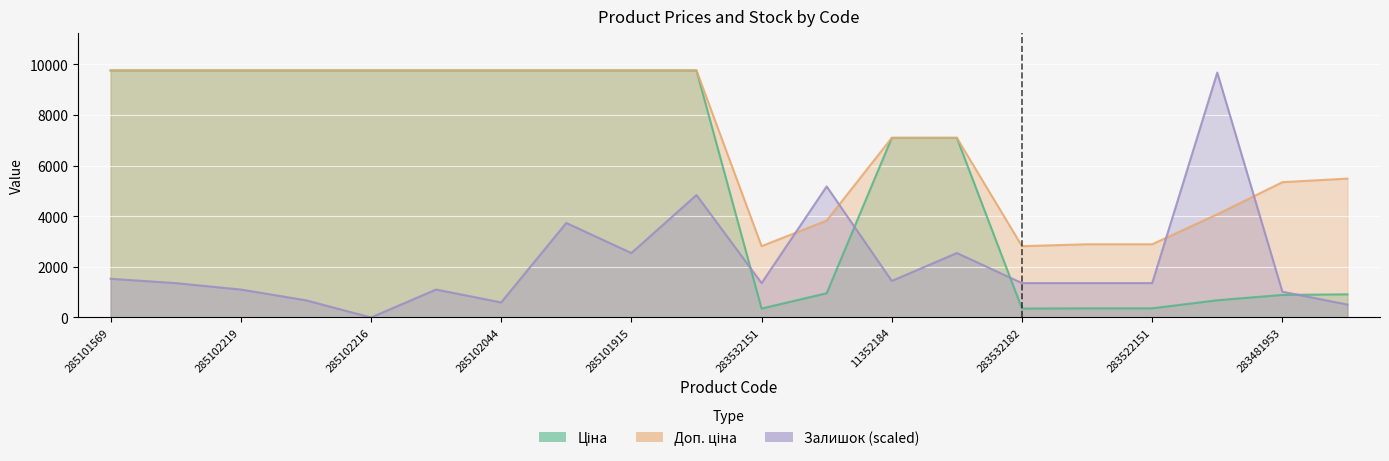

Rank the series by their average value, from highest to lowest.

Доп. ціна, Ціна, Залишок